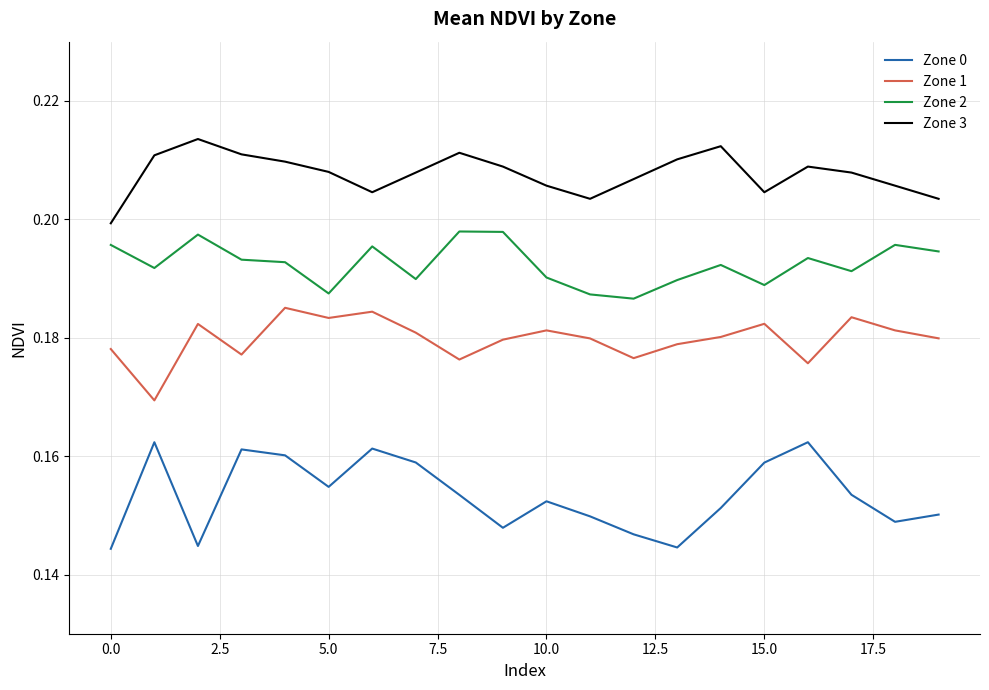

True or false: Zone 1 and Zone 0 cross at least once.

False